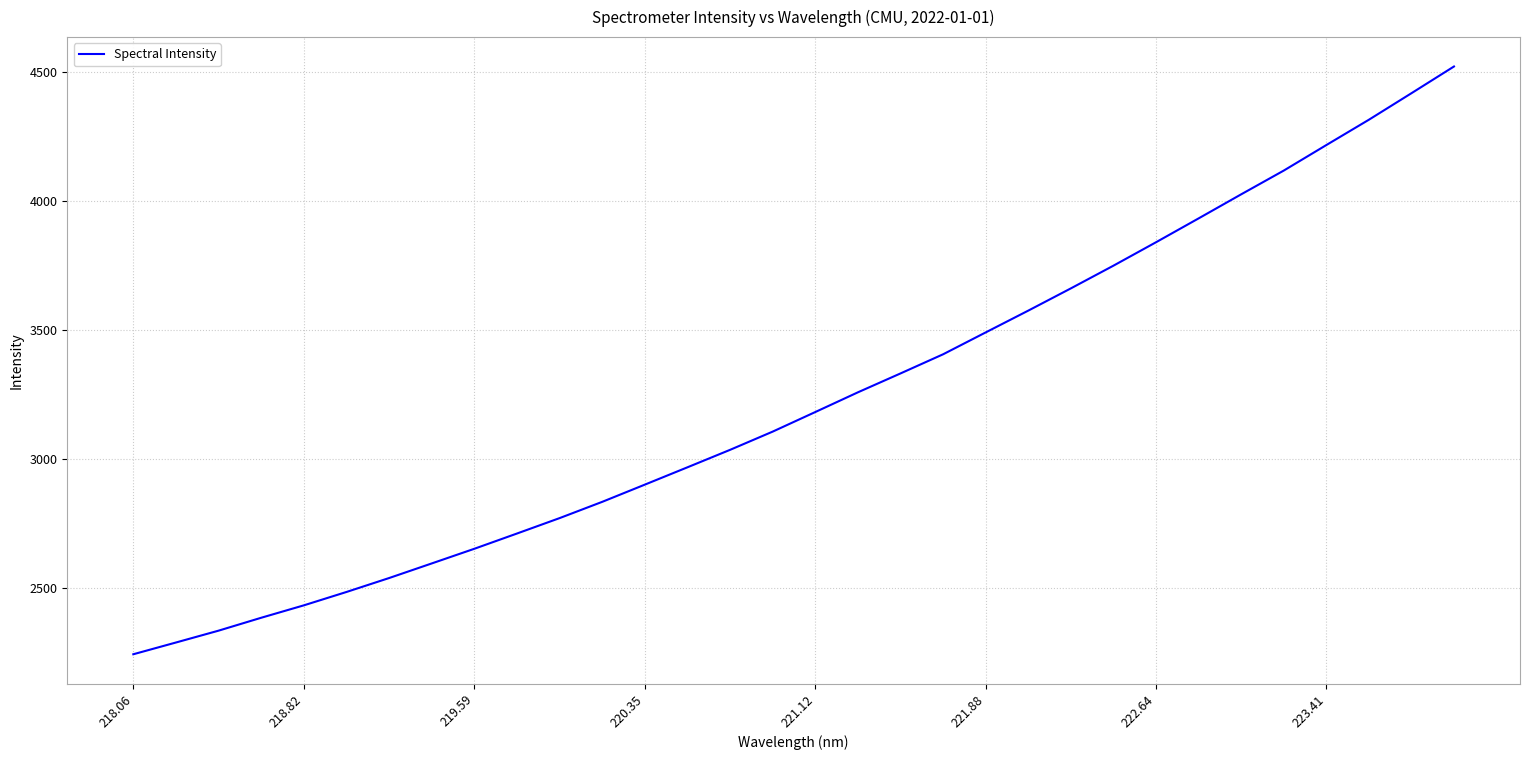

What is the smallest value displayed?

2245.0